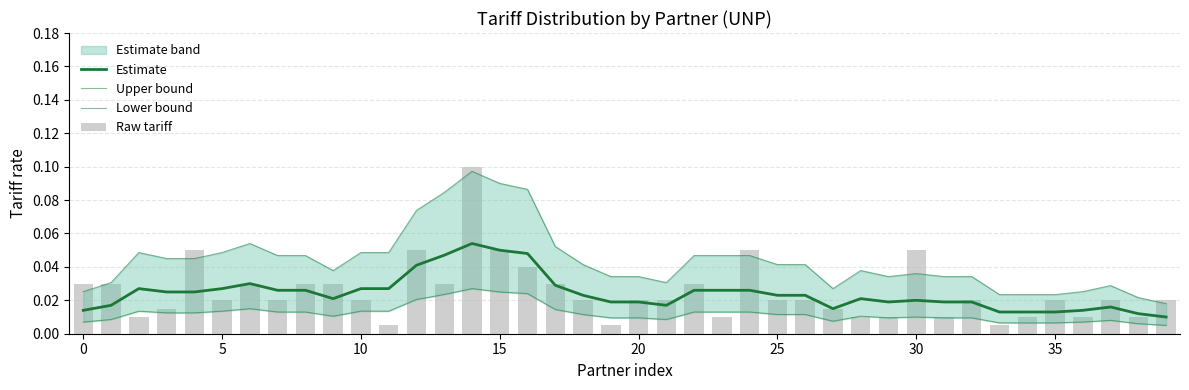

Which series has the widest spread of values?

Raw tariff